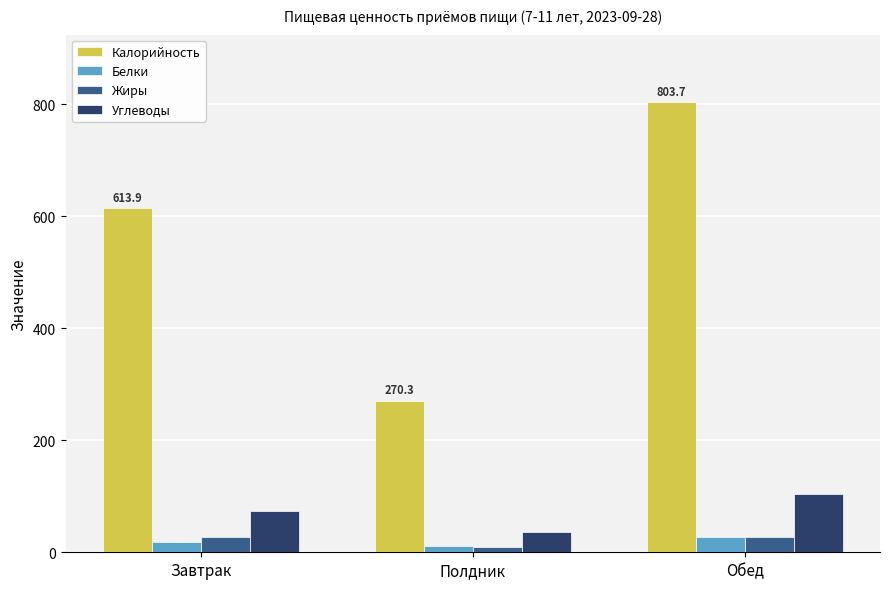

The Углеводы series shows 74.3 at Завтрак. True or false?

True